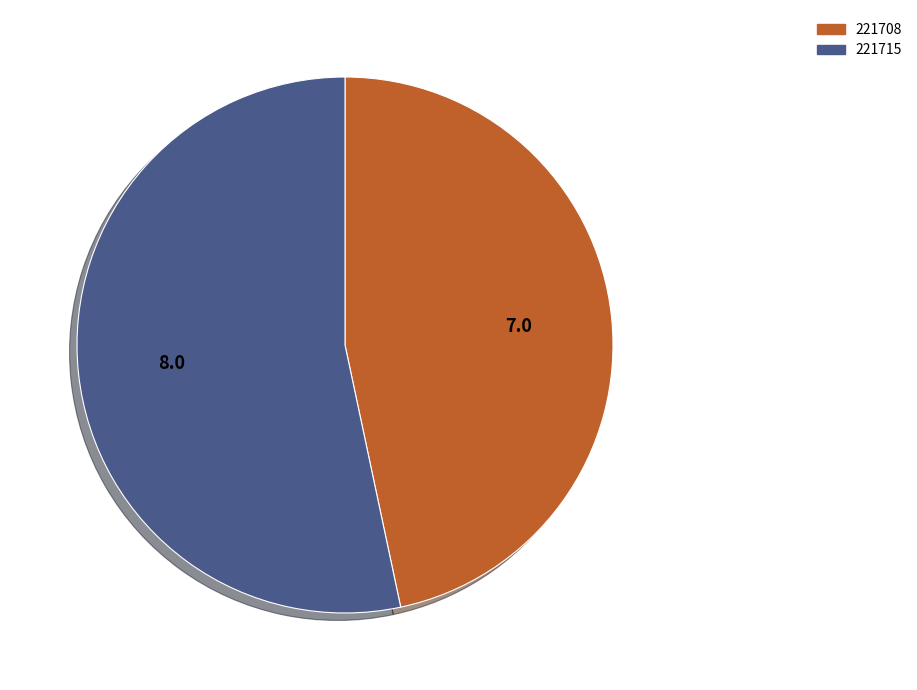

The 221708 slice represents 55% of the pie. True or false?

False